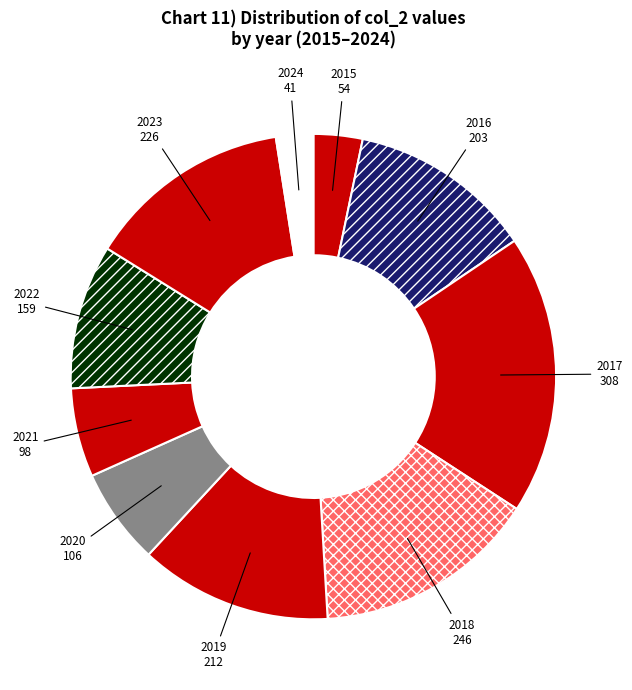

Do 2015 and 2017 together represent more than half of the pie?

No